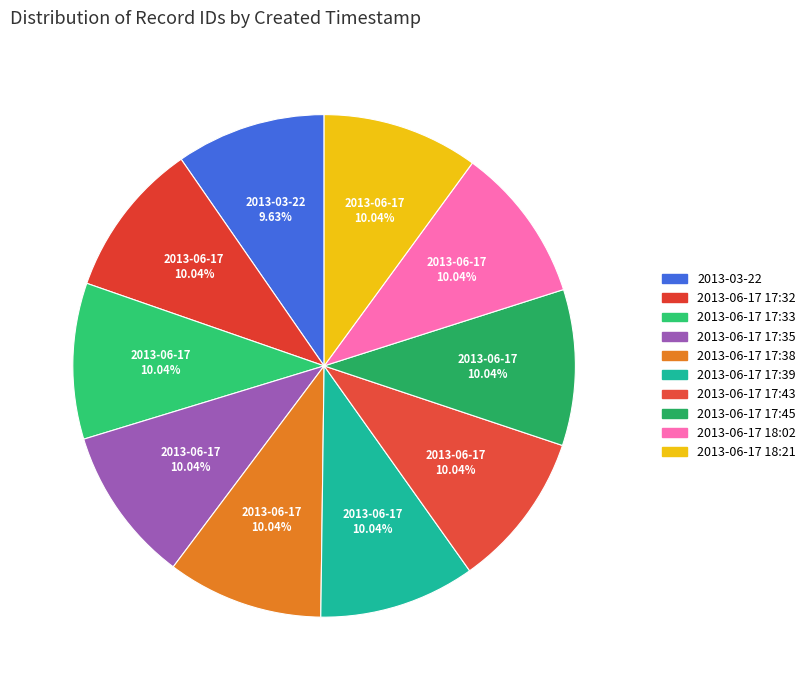

To the nearest percent, what is the average slice percentage?

10%